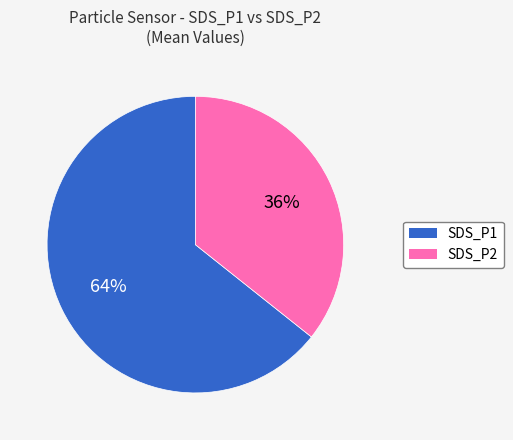

The SDS_P1 slice represents 70% of the pie. True or false?

False